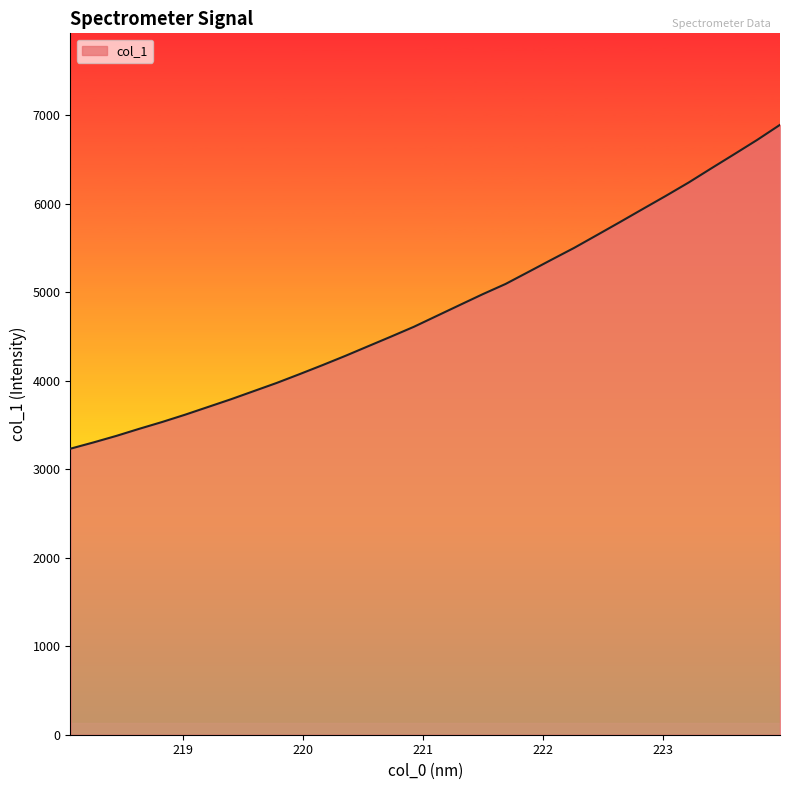

What is the smallest value displayed?

3232.6